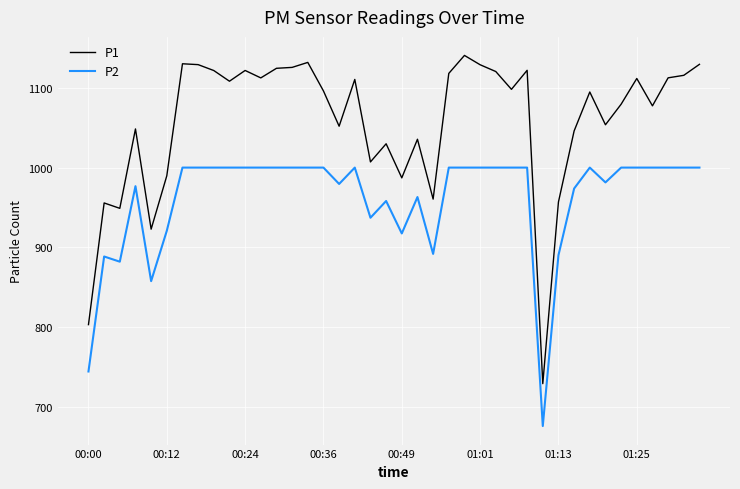

What is the difference between the maximum and minimum values in the P2 series?

323.9